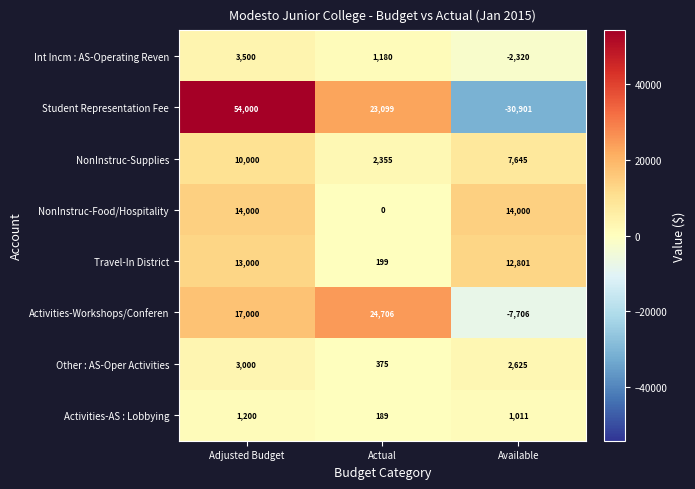

Where does the Activities-AS : Lobbying series first go above 1011?

Adjusted Budget